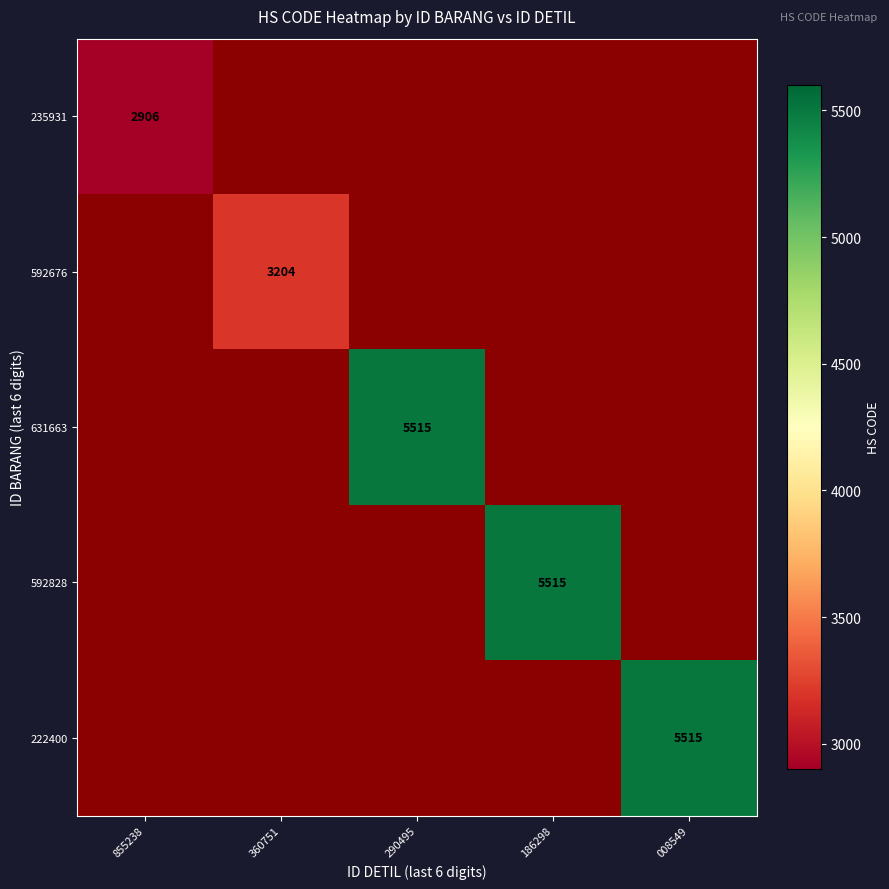

At which label does 235931 reach its peak?

855238